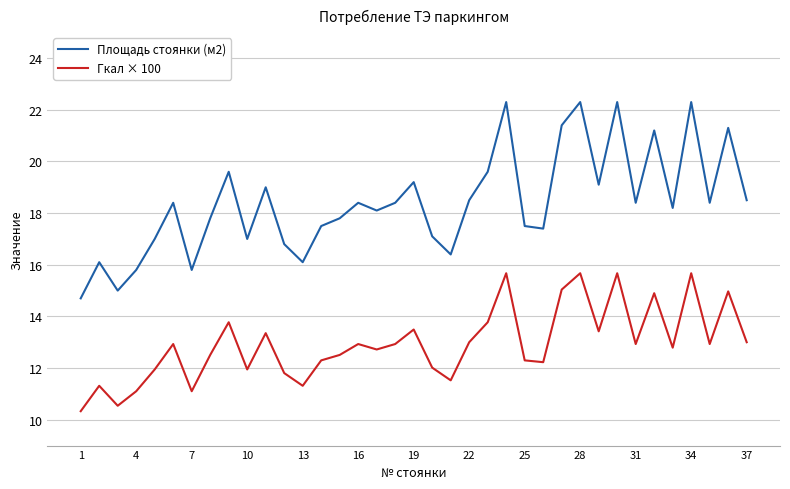

What is the difference between the maximum and minimum values in the Гкал × 100 series?

5.3